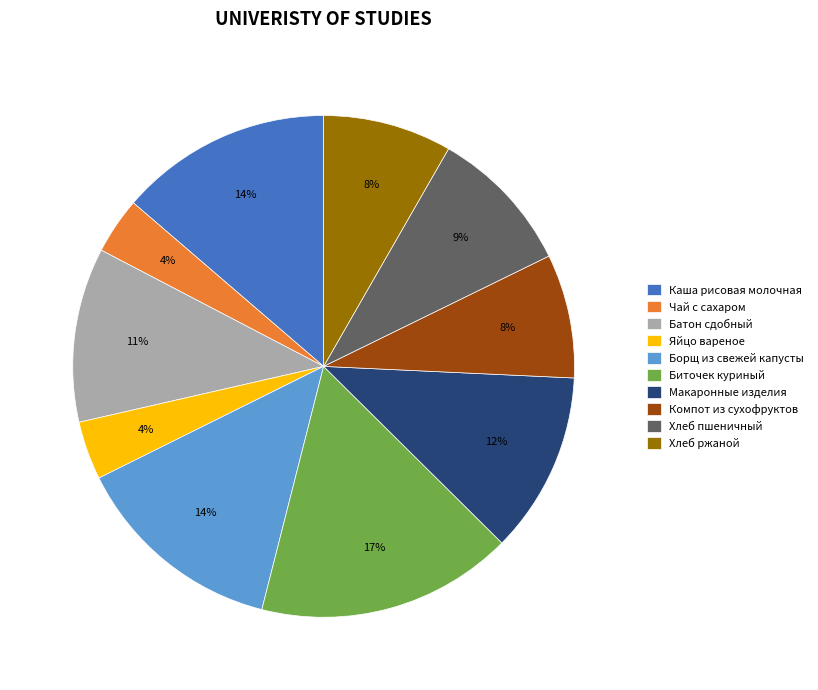

Is the sum of Компот из сухофруктов and Чай с сахаром greater than half?

No